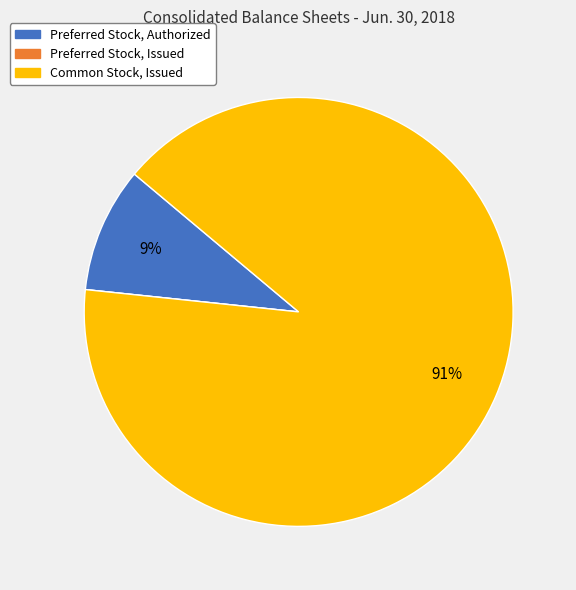

Is there any slice that represents more than half of the pie?

Yes